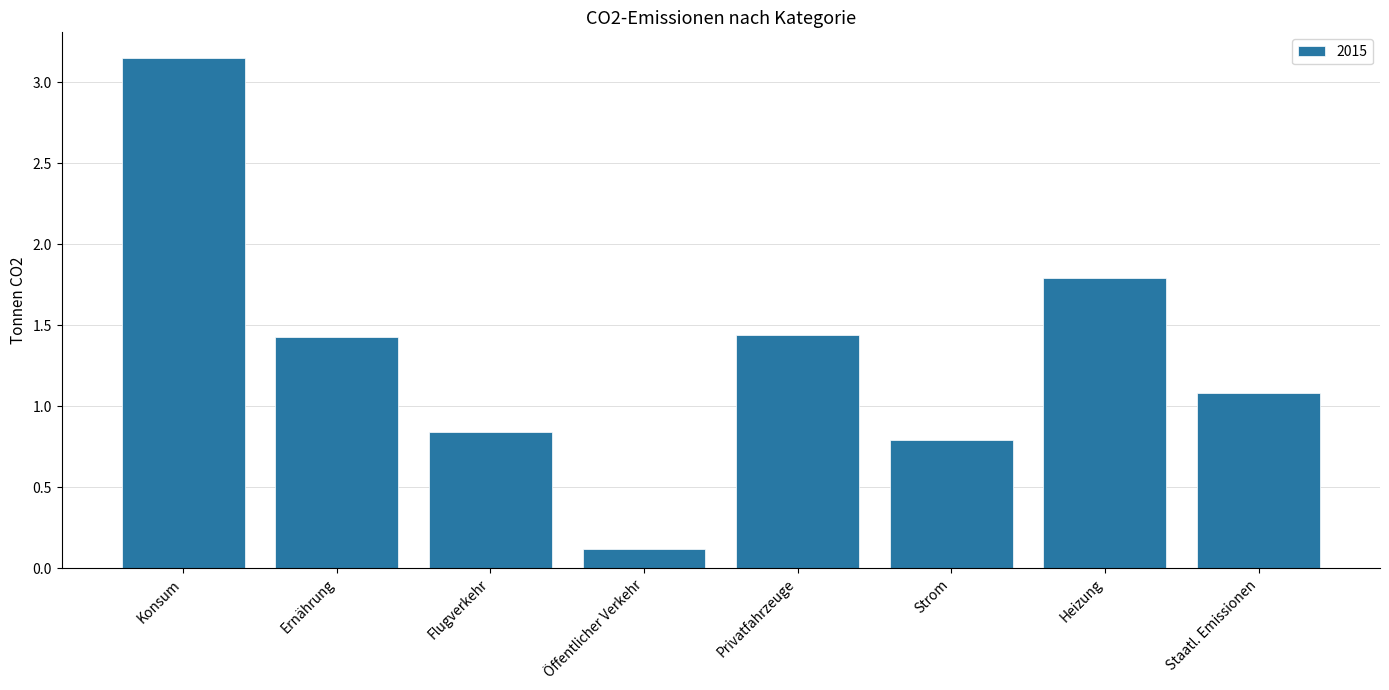

What is the difference between the maximum and minimum values?

3.0